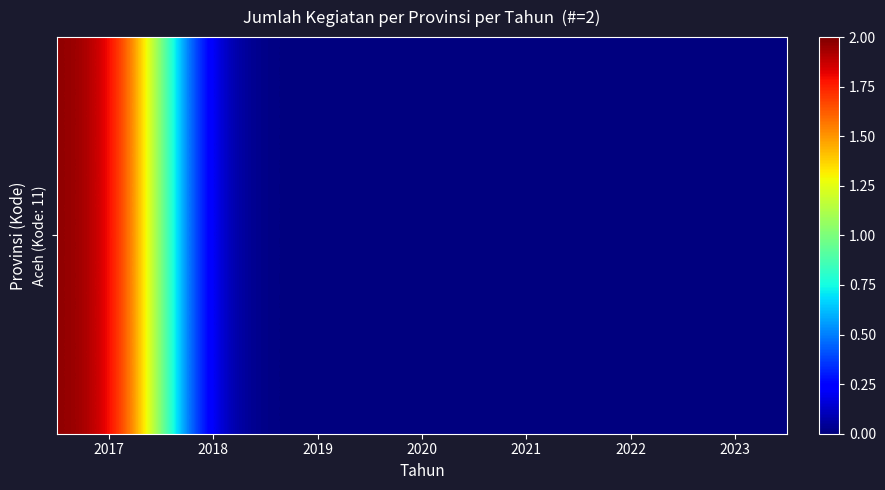

Reading left to right, extract all data points from this chart.

2017=2	2018=0	2019=0	2020=0	2021=0	2022=0	2023=0